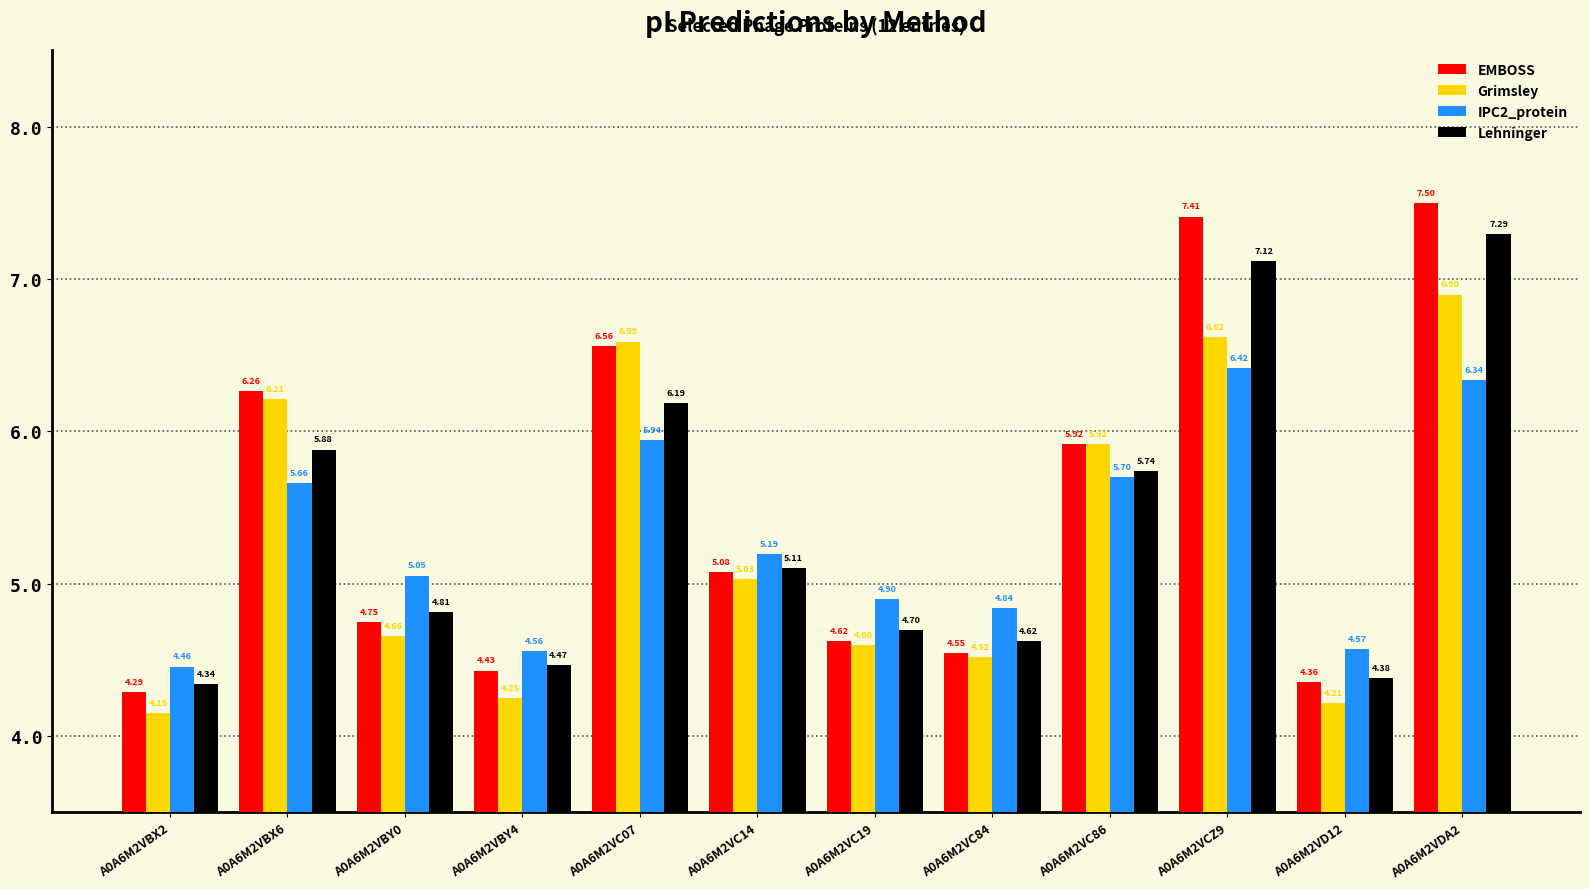

What is the maximum value for Grimsley?

6.9